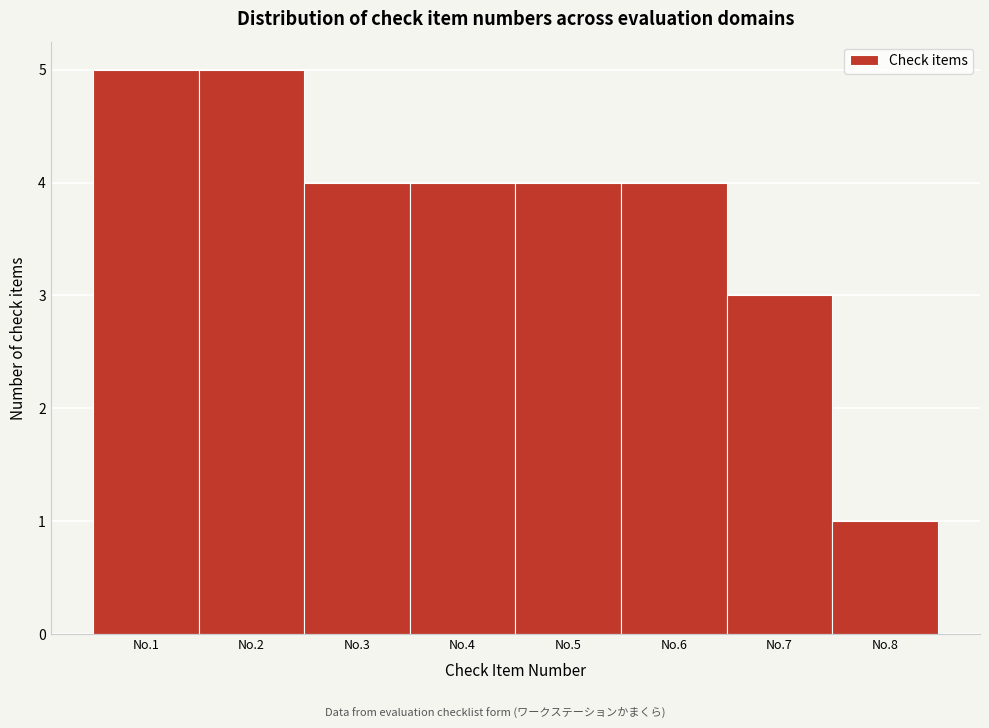

Reading left to right, extract all data points from this chart.

No.1=5	No.2=5	No.3=4	No.4=4	No.5=4	No.6=4	No.7=3	No.8=1